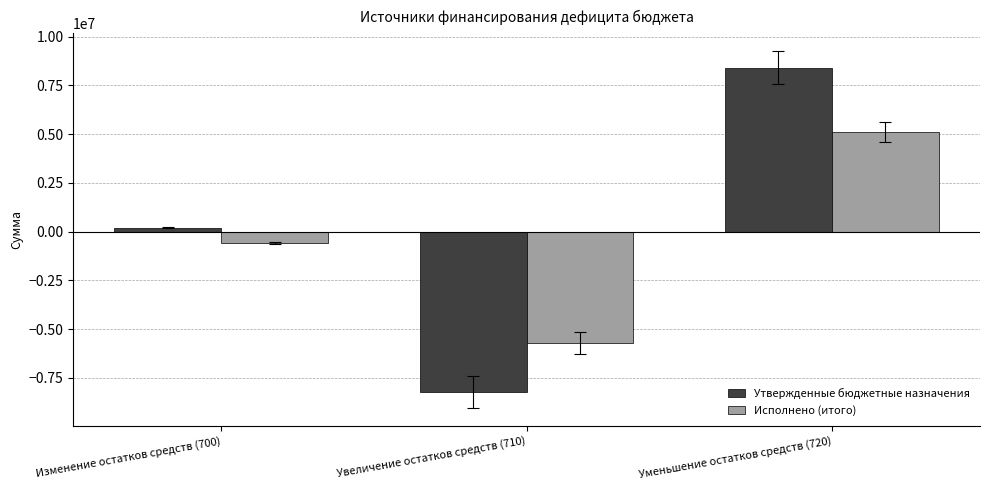

What is the maximum value shown in the chart?

8417822.0